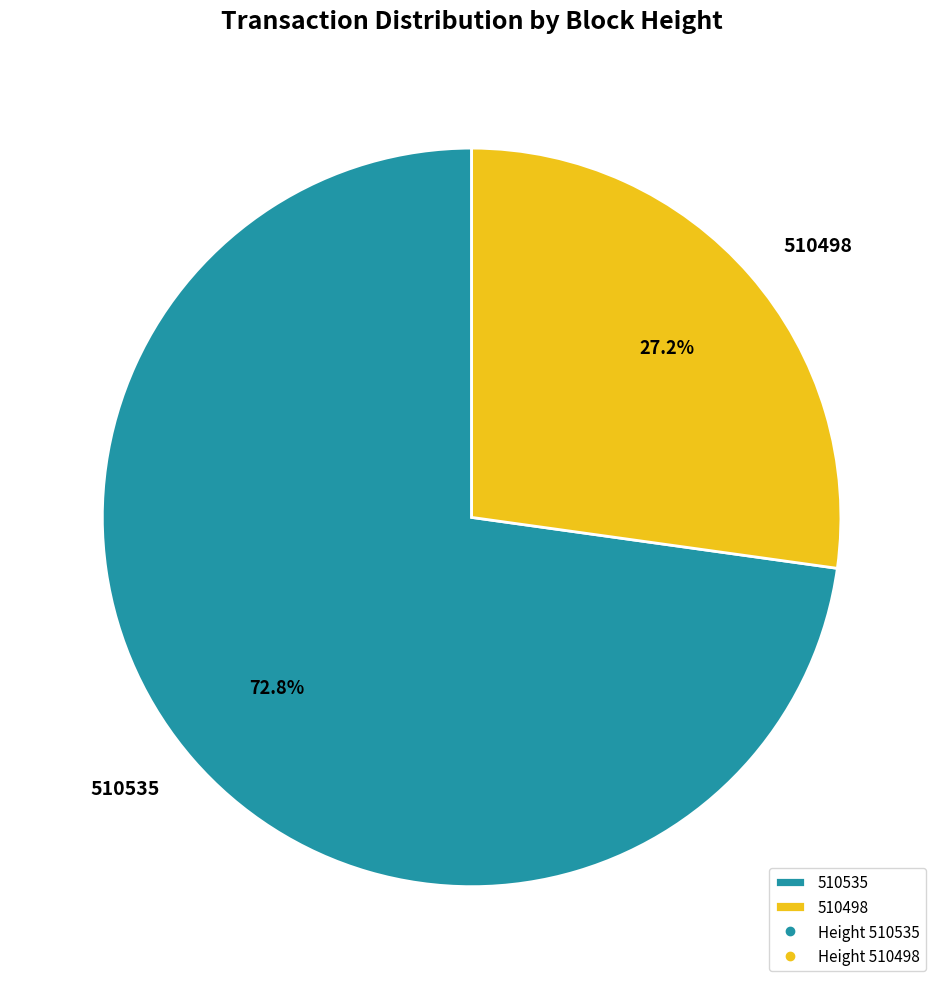

The 510535 slice represents 73% of the pie. True or false?

True